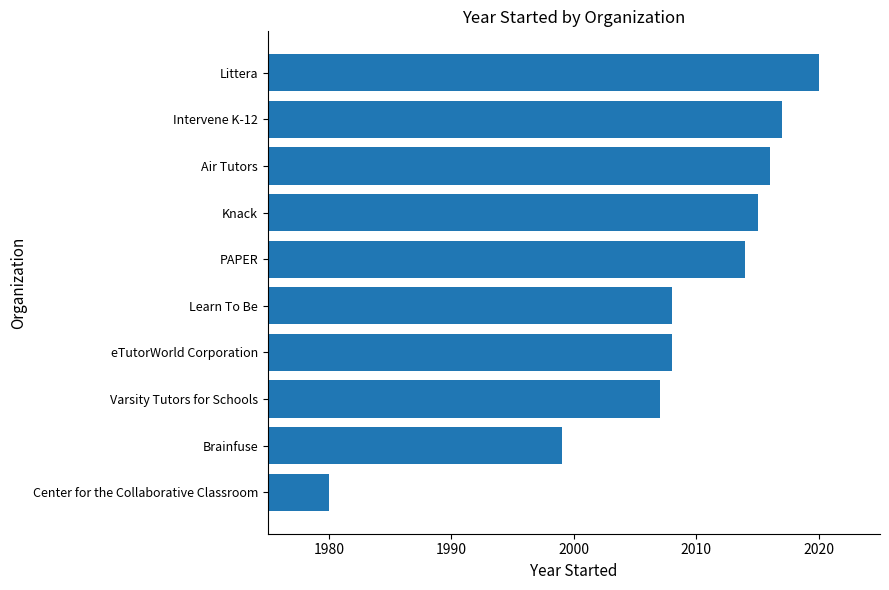

How many values are below 2014?

5